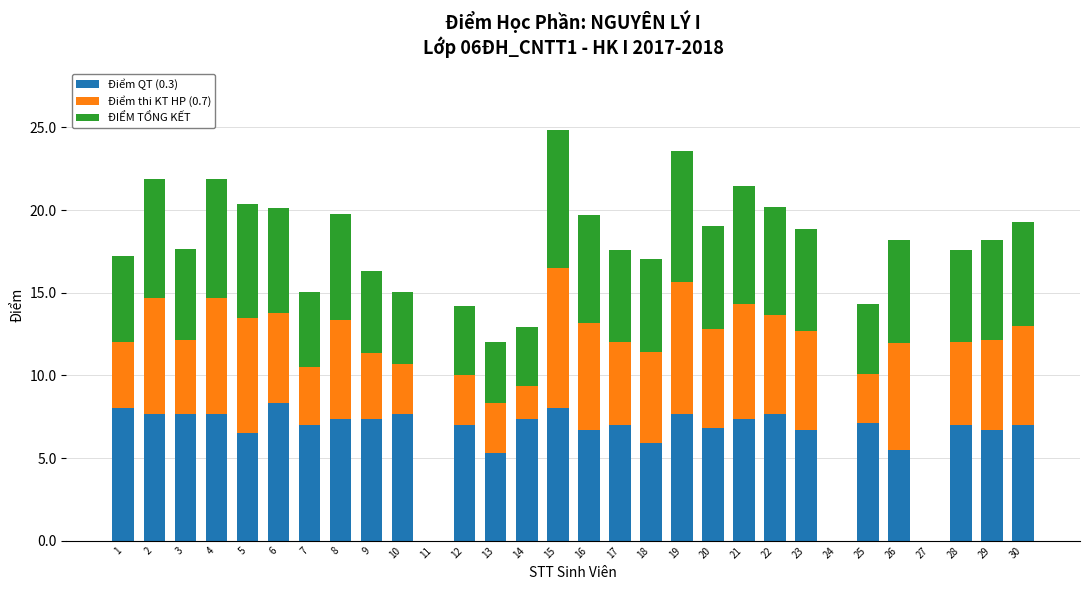

What is the total value across all series at 29?

18.2